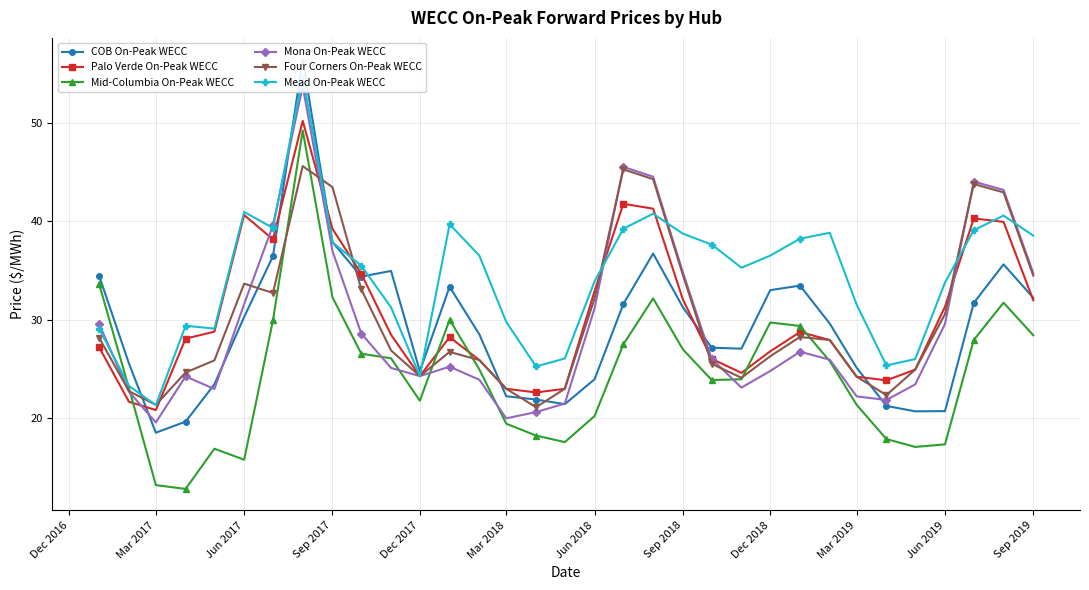

What is the lowest value of the Mid-Columbia On-Peak WECC series?

12.8